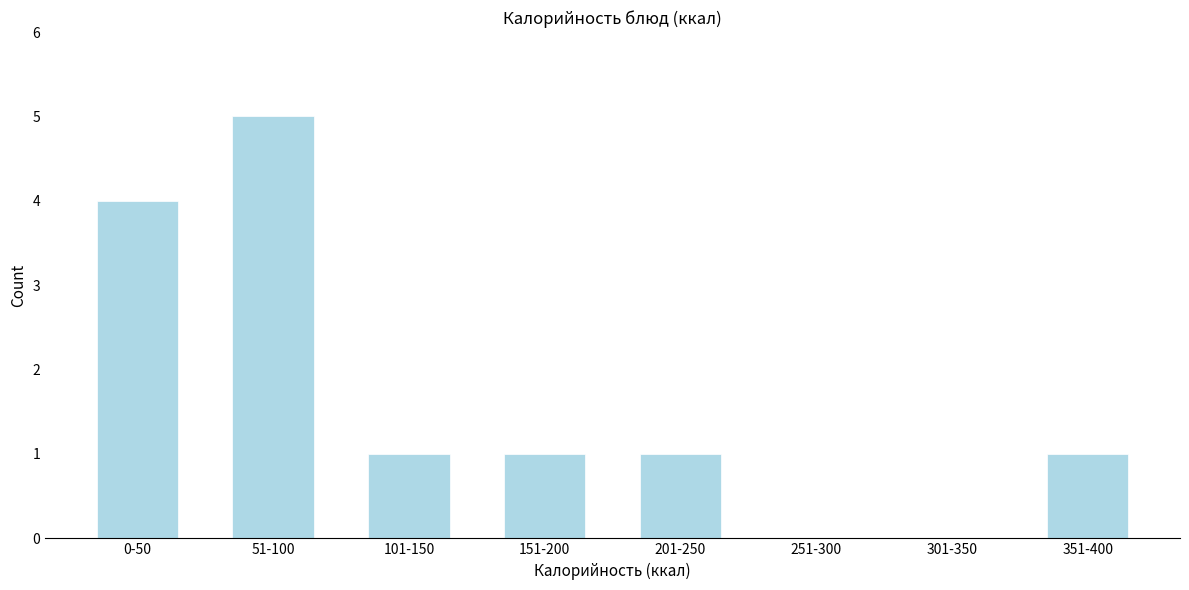

Reading left to right, what are all the values shown in this chart?

0-50=4	51-100=5	101-150=1	151-200=1	201-250=1	251-300=0	301-350=0	351-400=1